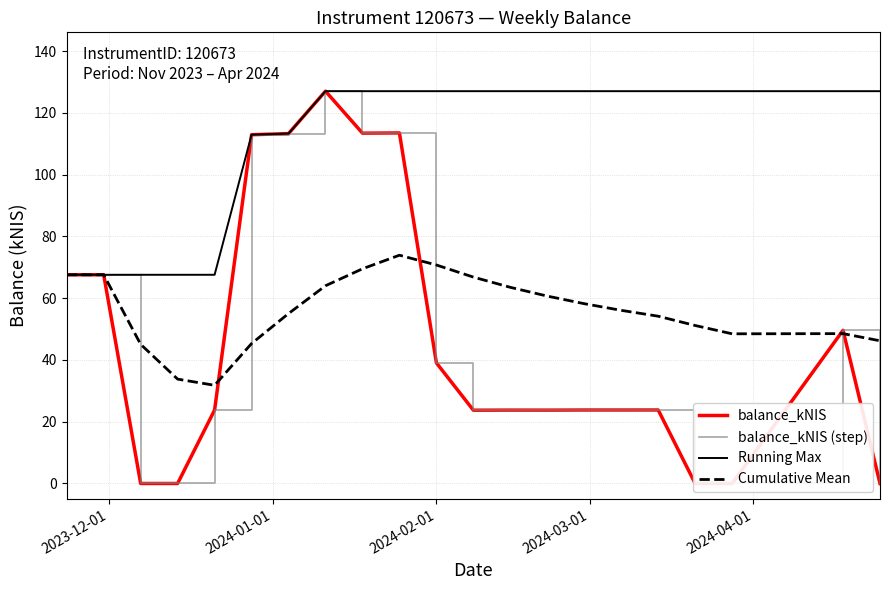

What is the highest value of the Cumulative Mean series?

73.9